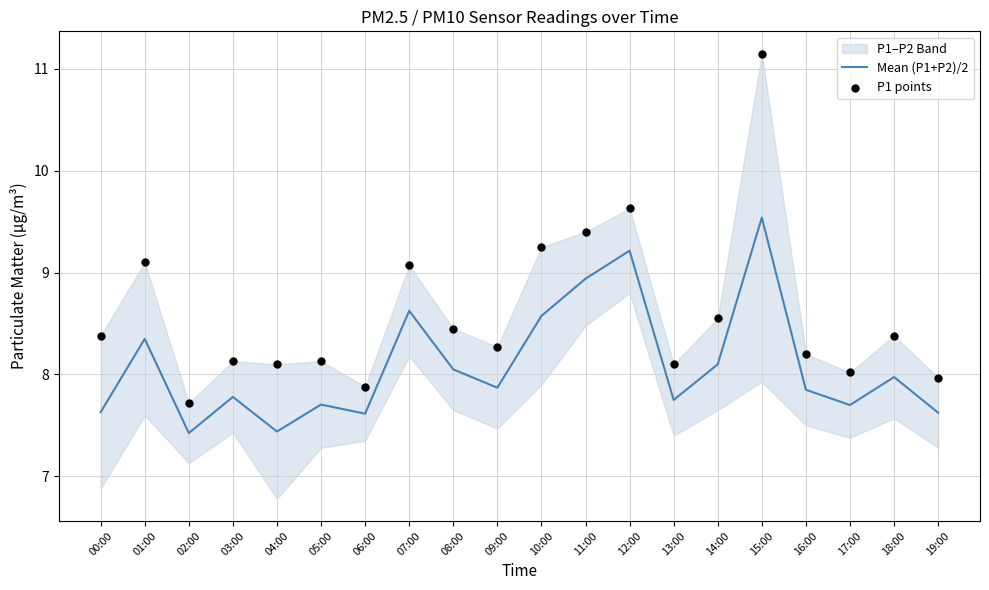

Which series contains the highest Y value?

P1 points